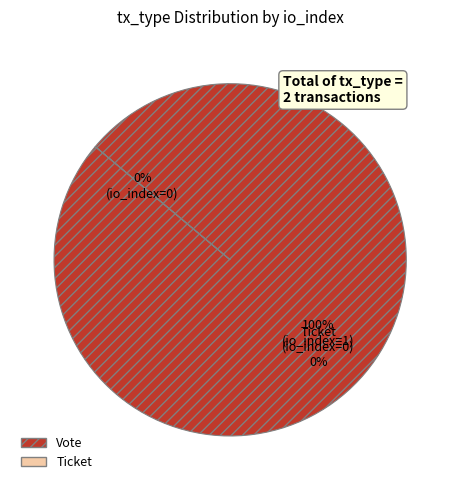

Which category has the biggest portion of the pie?

Vote